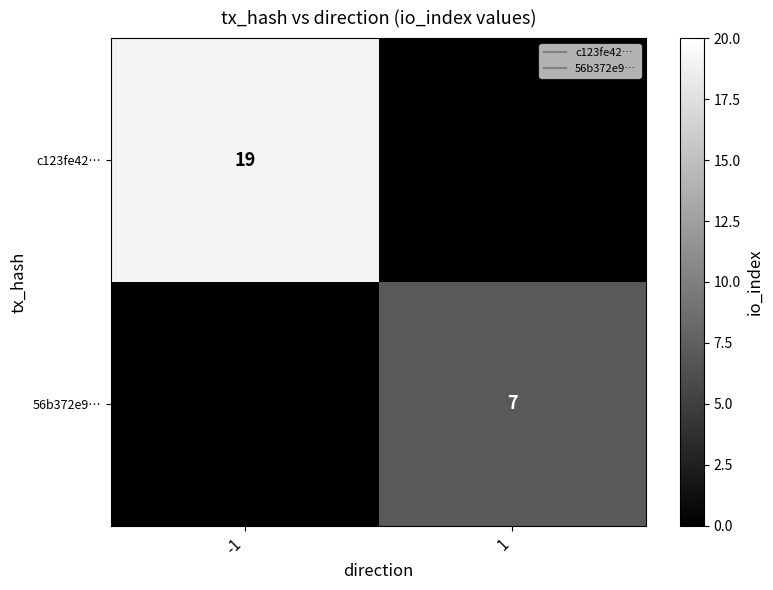

What is the total value across all series at -1?

19